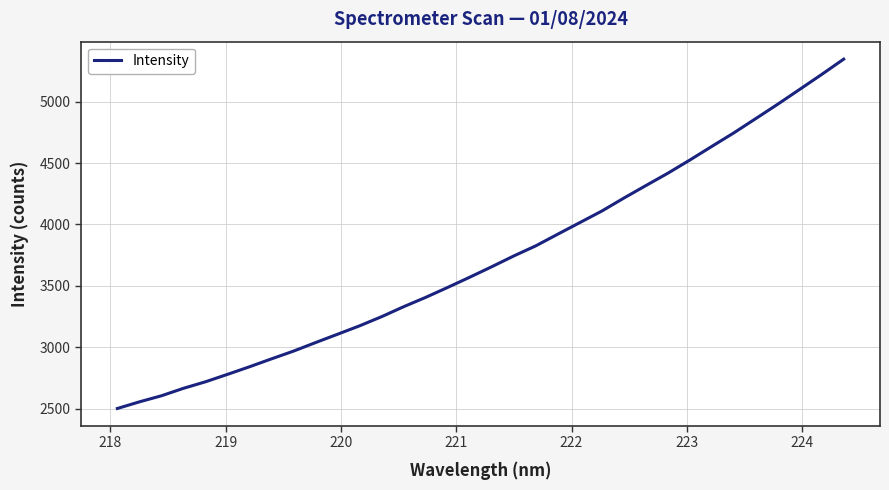

What is the maximum value shown in the chart?

5345.9